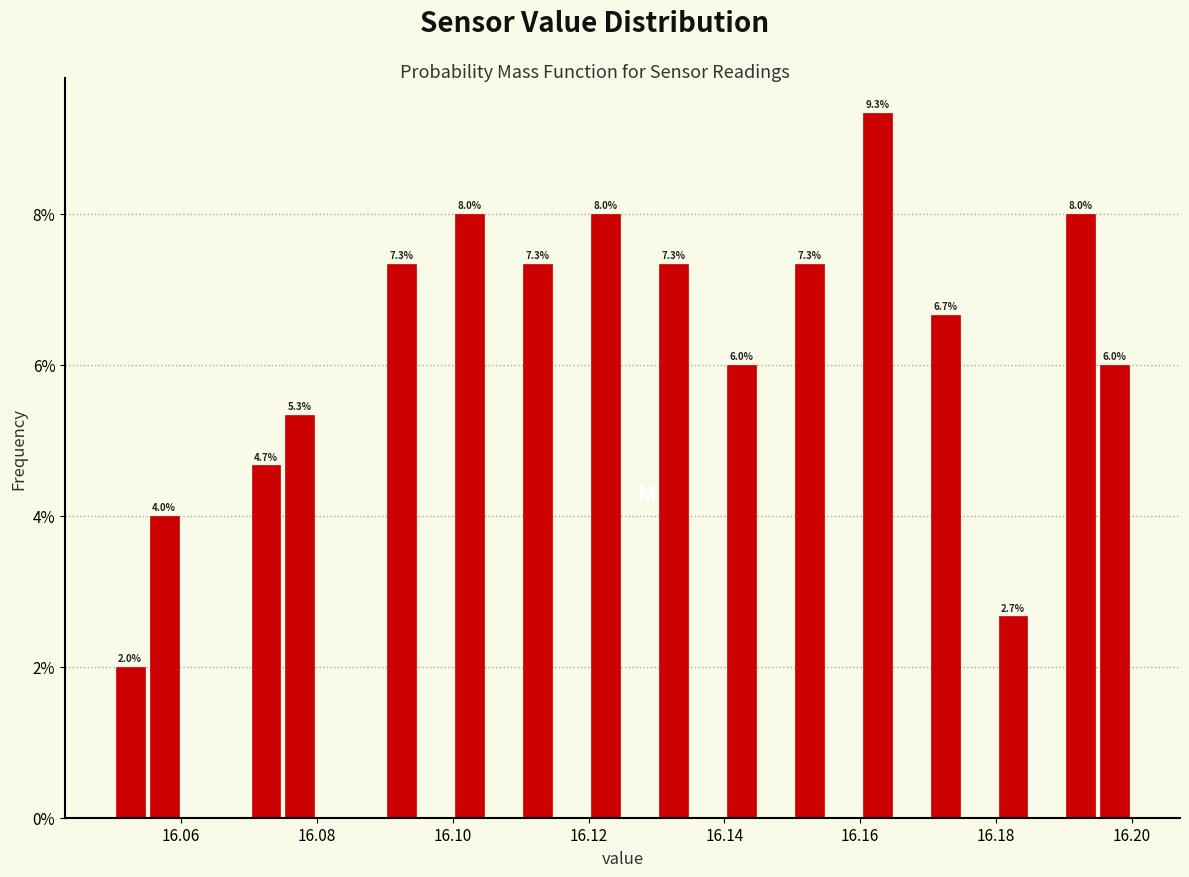

Read against the x-axis, roughly where is the centre of the tallest bar?

16.162